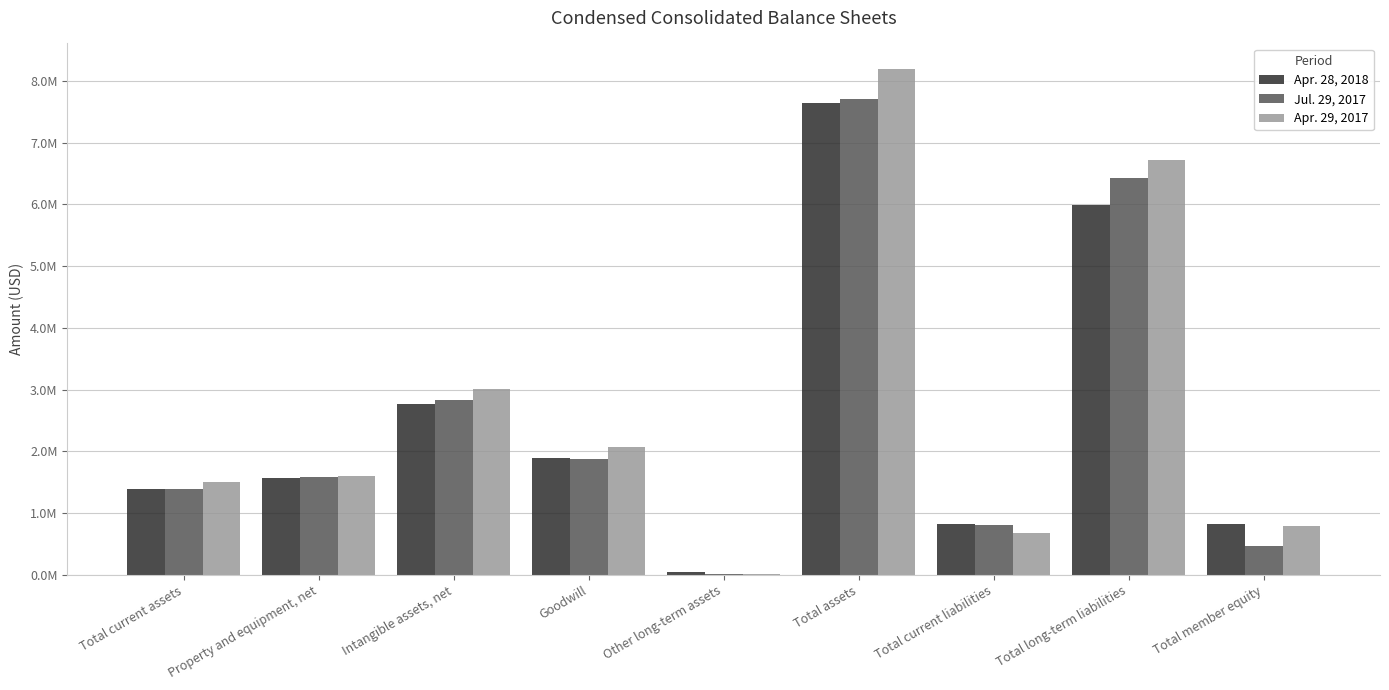

What are all the series names shown in the legend?

Apr. 28, 2018, Jul. 29, 2017, Apr. 29, 2017